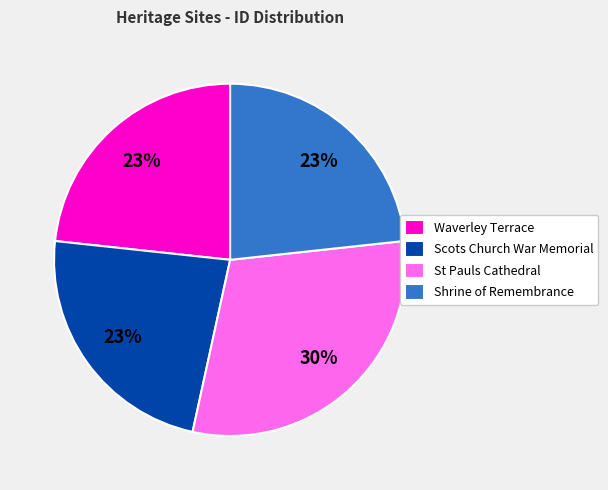

How many slices are in this pie chart?

4